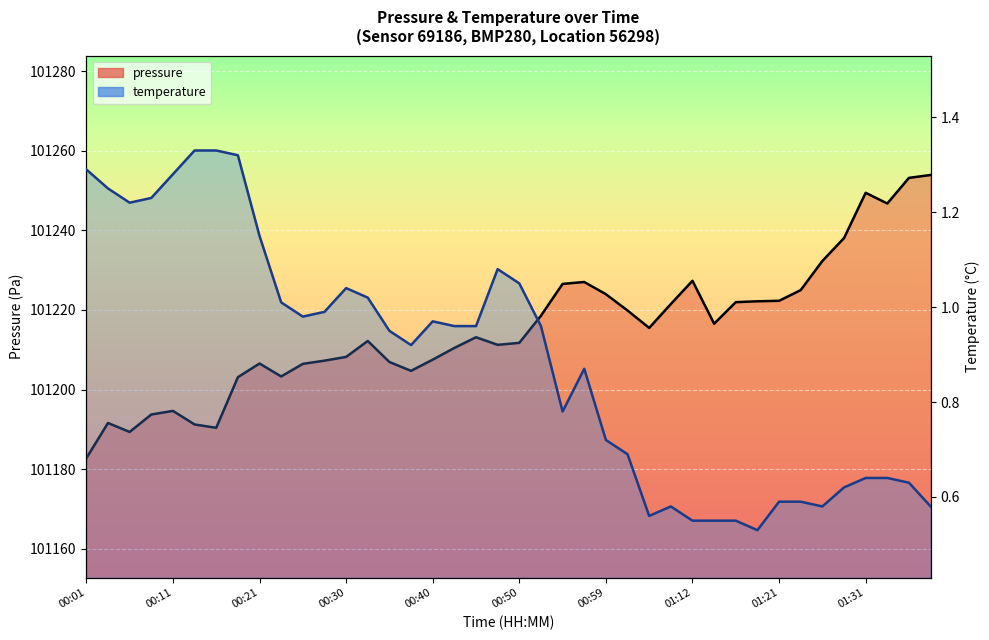

What position from the right is 00:59?

16